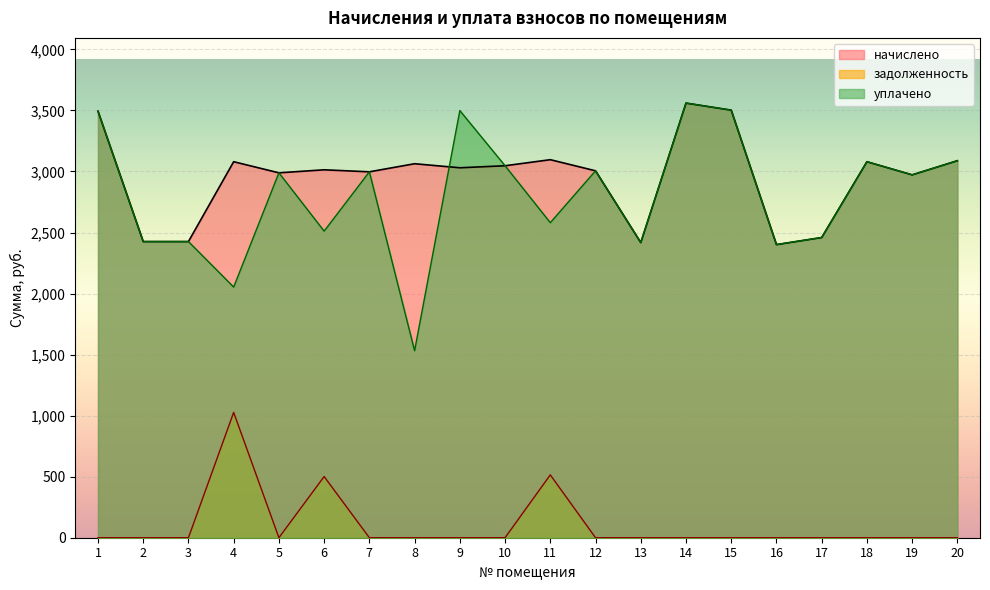

Which series changed the most between 1 and 12?

начислено